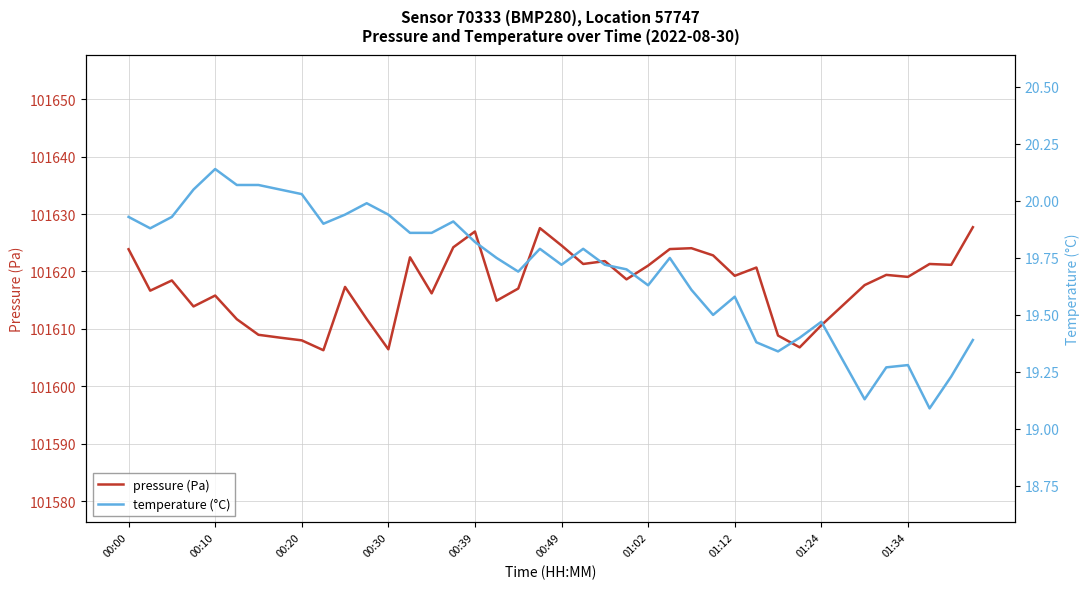

Between 19 and 14, which is larger?

19